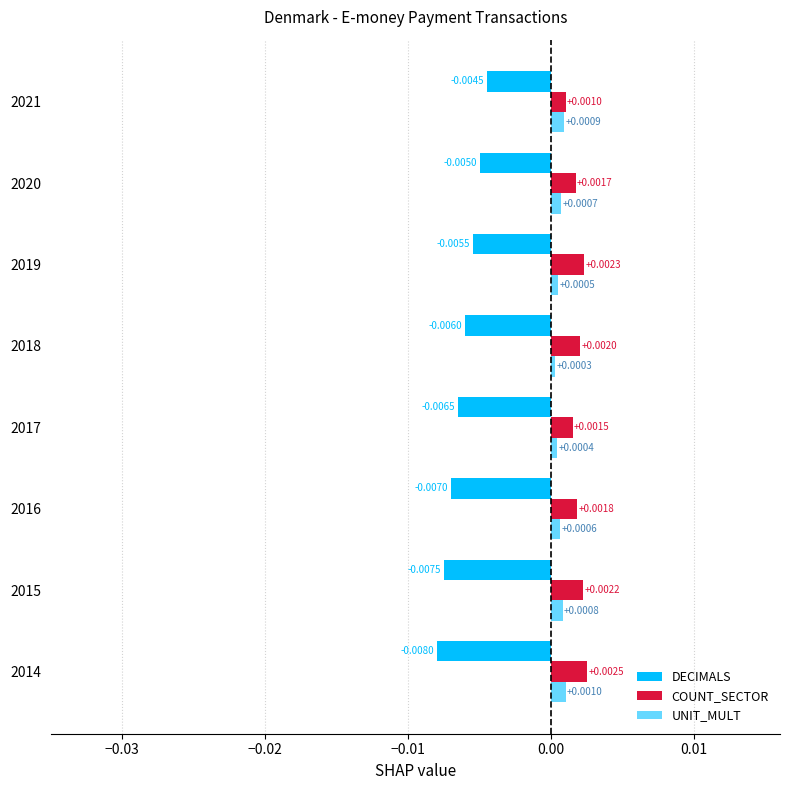

Which series has the largest total across all categories?

COUNT_SECTOR